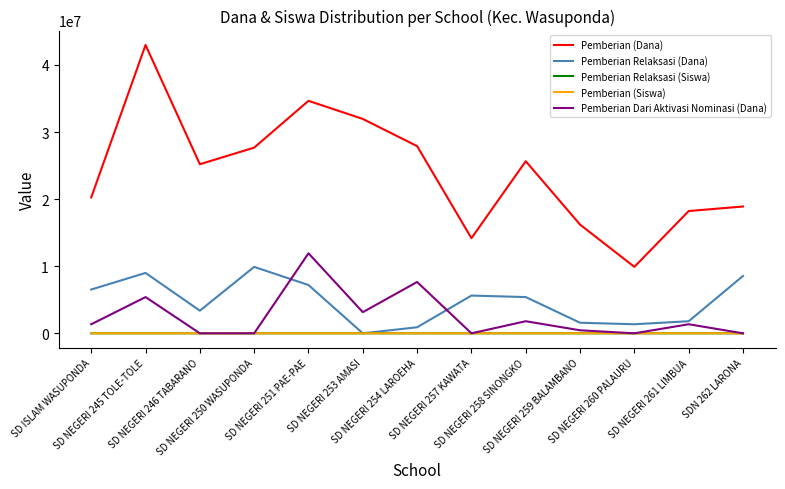

At which category is the sum across all series the highest?

SD NEGERI 245 TOLE-TOLE